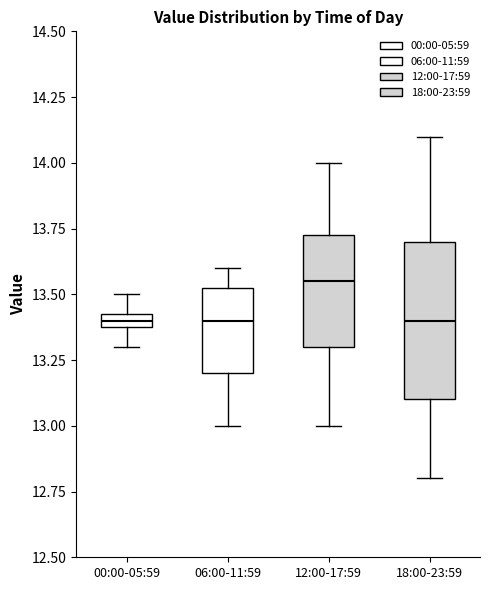

Where does the upper whisker of the box for 18:00-23:59 end on the y-axis? The values are not printed on the chart, so give them approximately, as read against the axis.

14.10